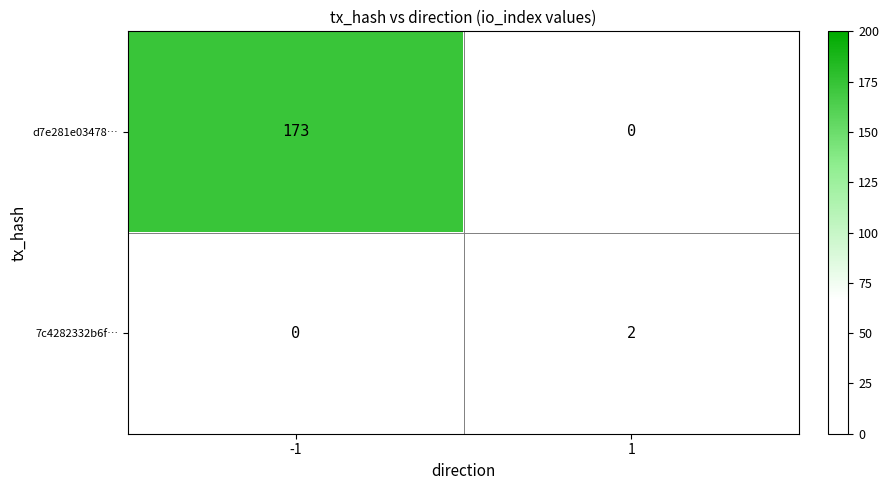

List the series in order of their overall mean, lowest first.

7c4282332b6f…, d7e281e03478…